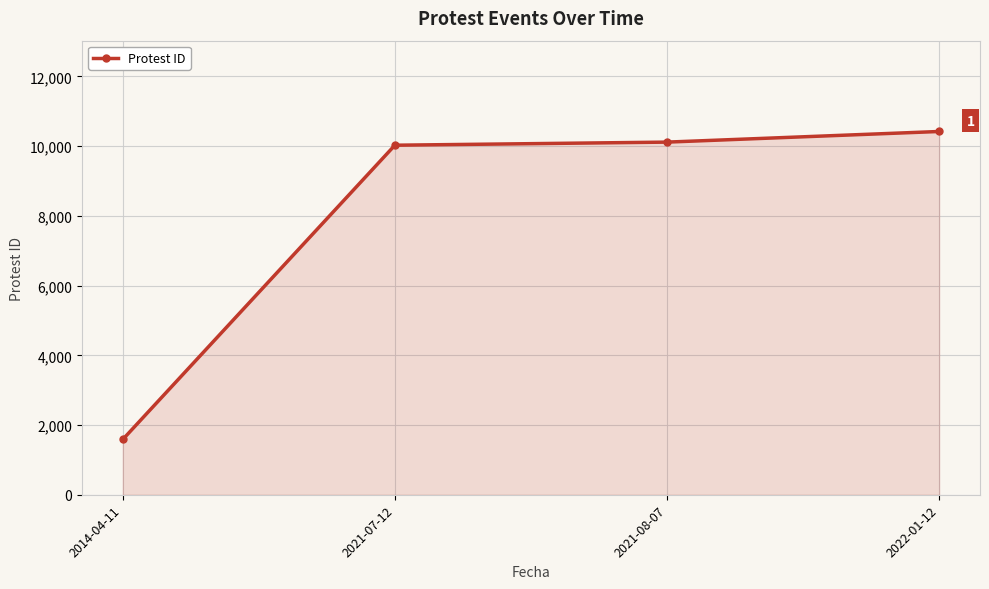

What is the difference between the second highest and second lowest values?

89